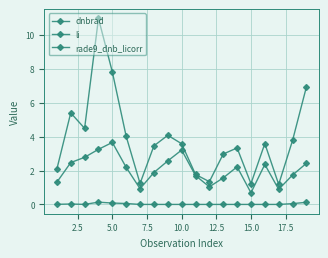

At which label does rade9_dnb_licorr first exceed 2?

2.5